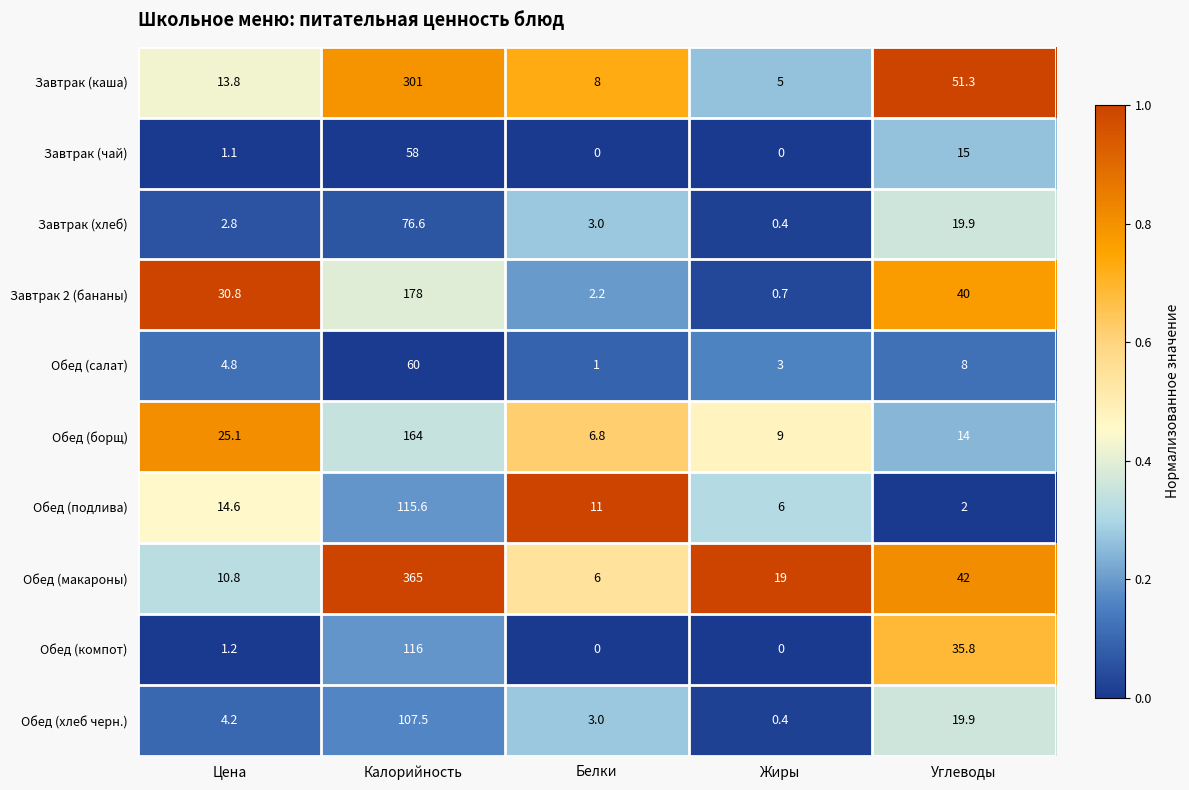

Rank the categories by Завтрак (хлеб) value from highest to lowest.

Калорийность, Углеводы, Белки, Цена, Жиры